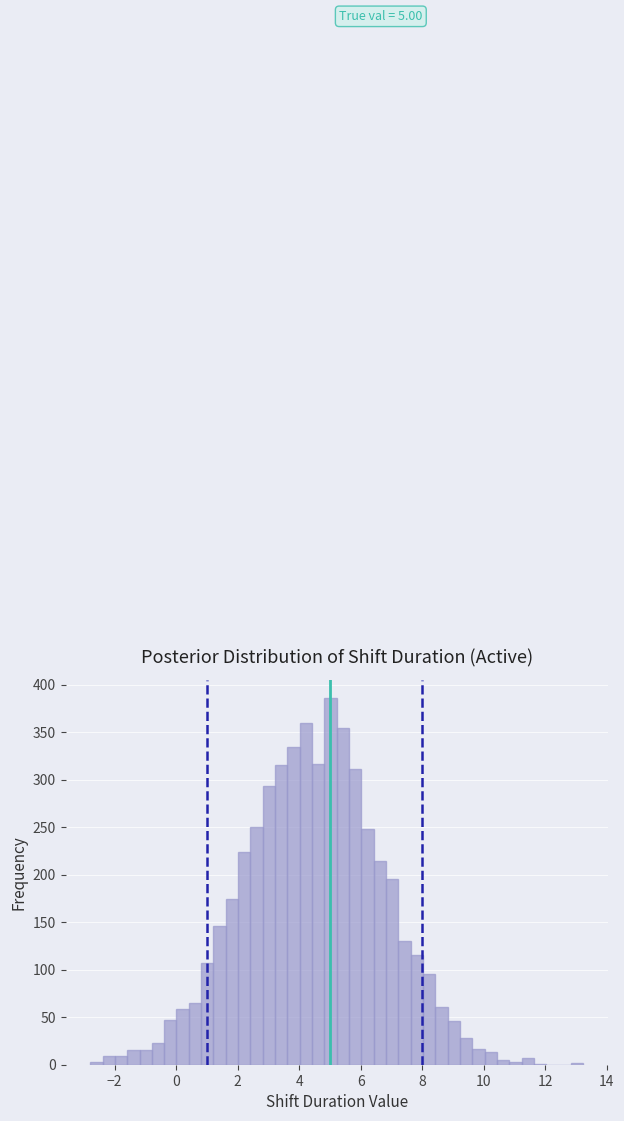

Around what value on the x-axis is the tallest bar? Give the approximate position of its centre, as read against the axis.

5.0